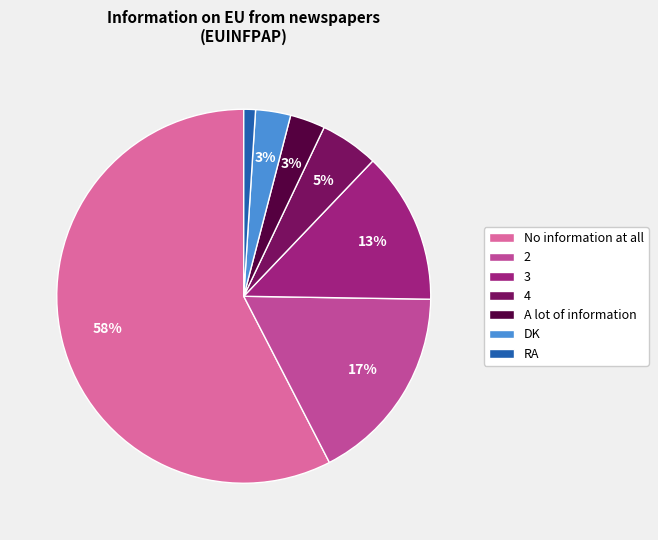

Which category has the biggest portion of the pie?

No information at all